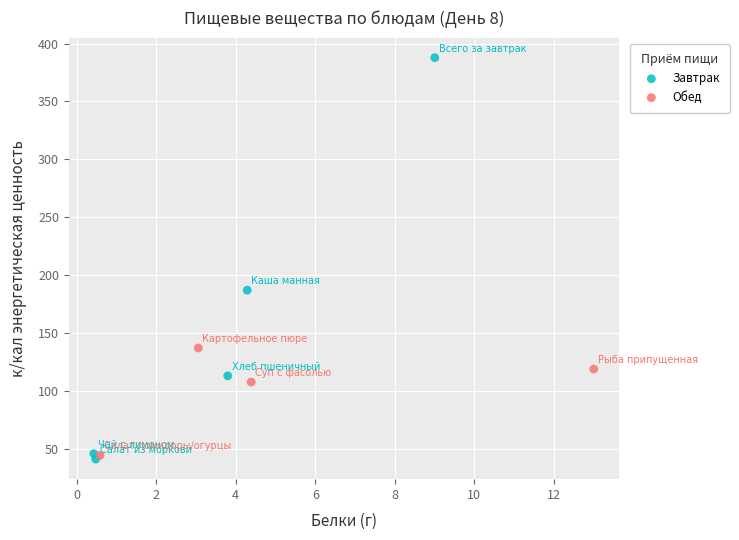

Which series reaches the maximum Y coordinate?

Завтрак